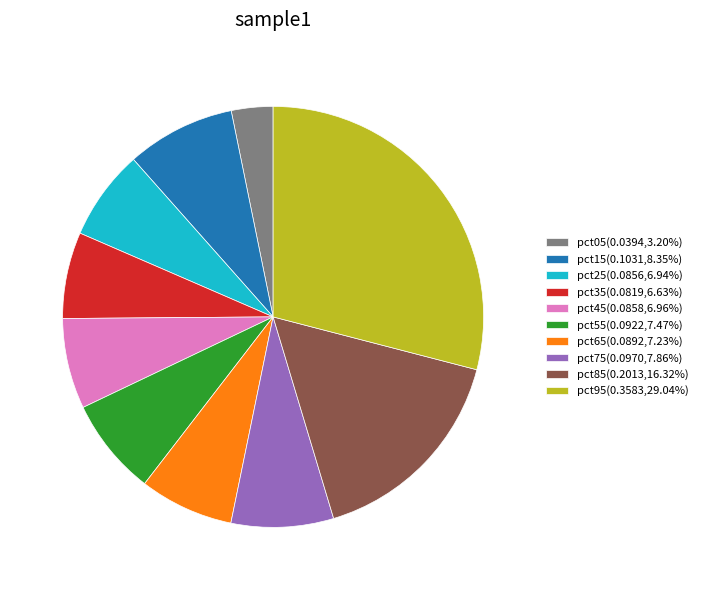

True or false: pct05 accounts for 14% of the total.

False